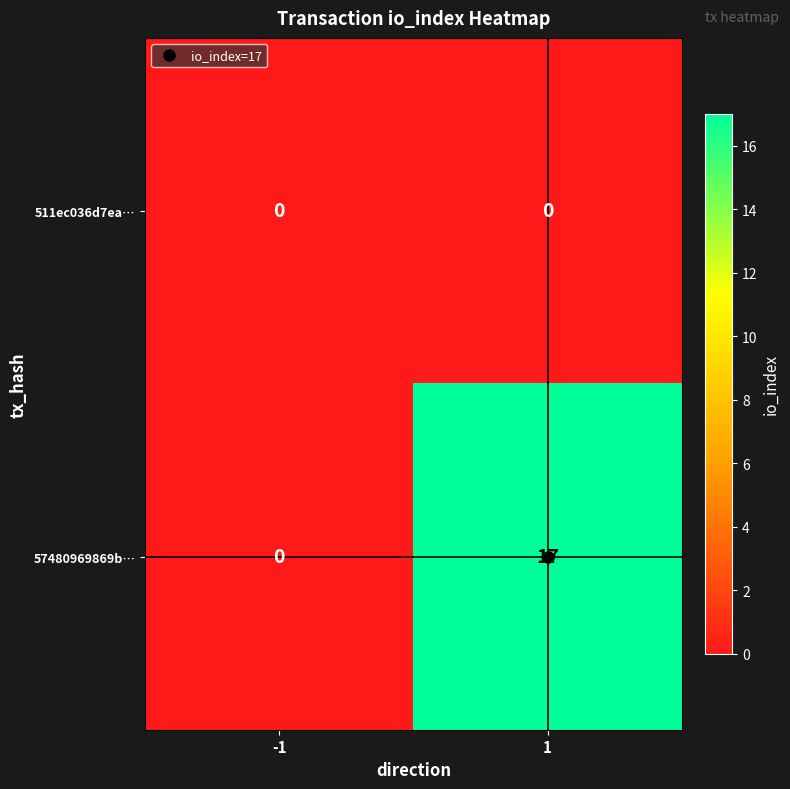

What is the difference between the maximum and minimum values in the 57480969869b… series?

17